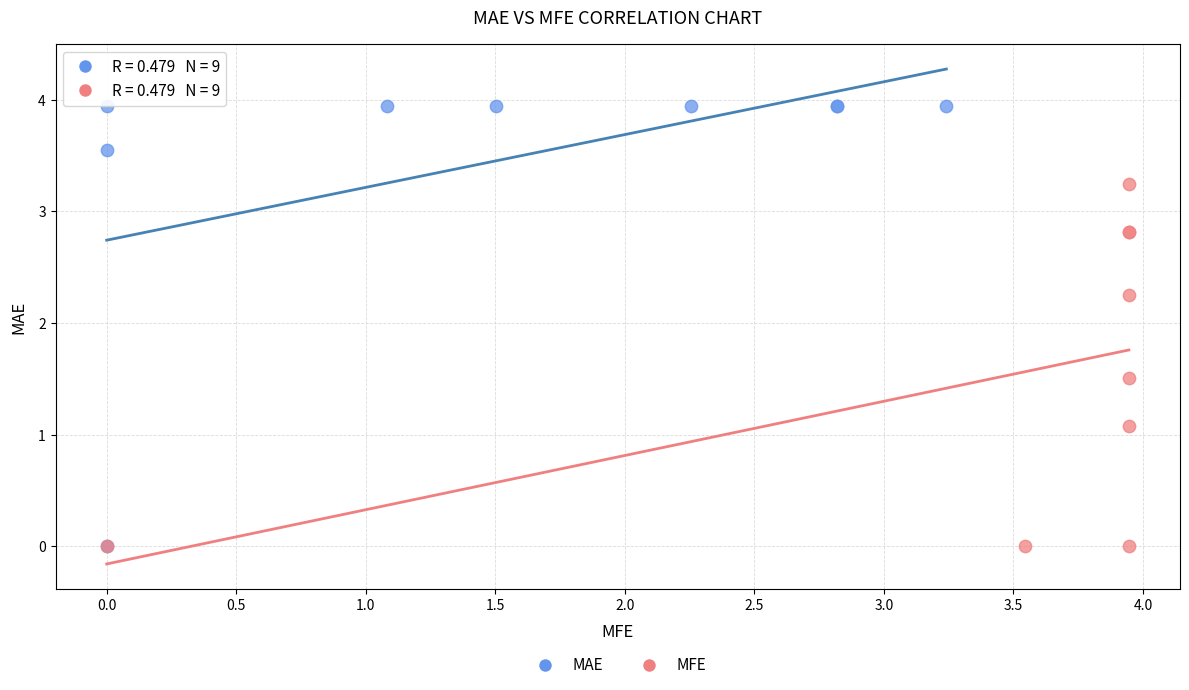

Which series has the widest spread of Y values?

MAE